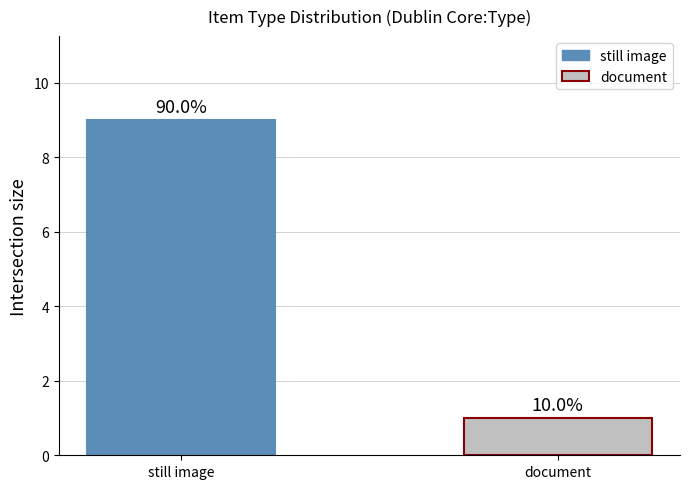

What is the greatest value displayed?

9